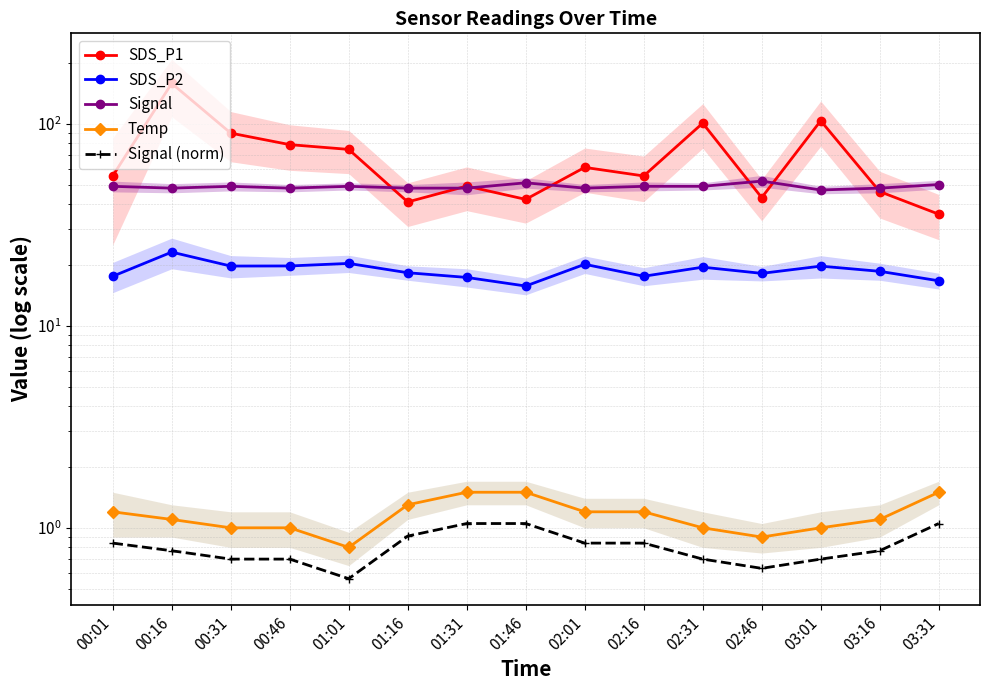

What is the value of the Signal (norm) point at the 6th from the left?

0.9